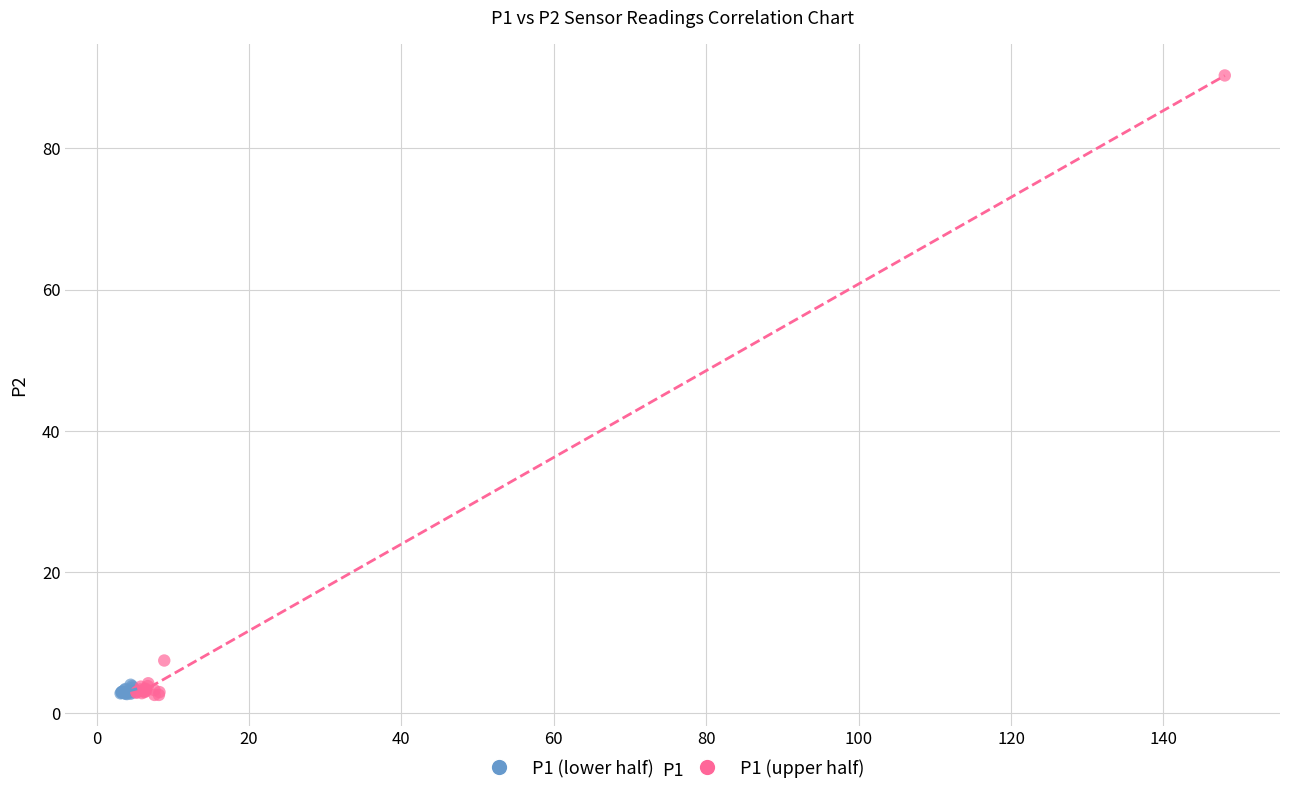

Which series contains the highest Y value?

P1 (upper half)